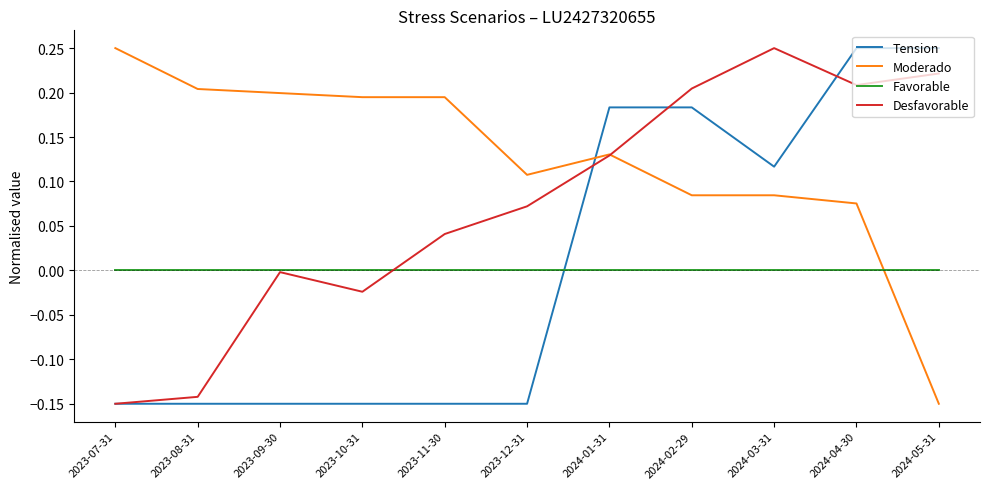

What is the difference between the highest and lowest values at 2024-05-31?

0.4